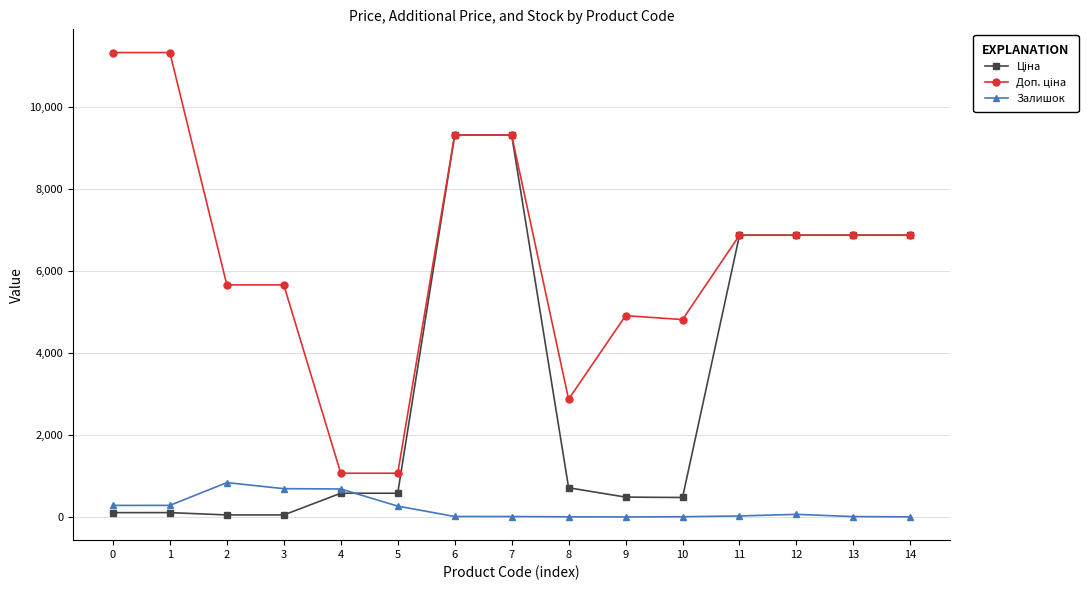

What is the value of the Залишок point at the 5th from the left?

690.0